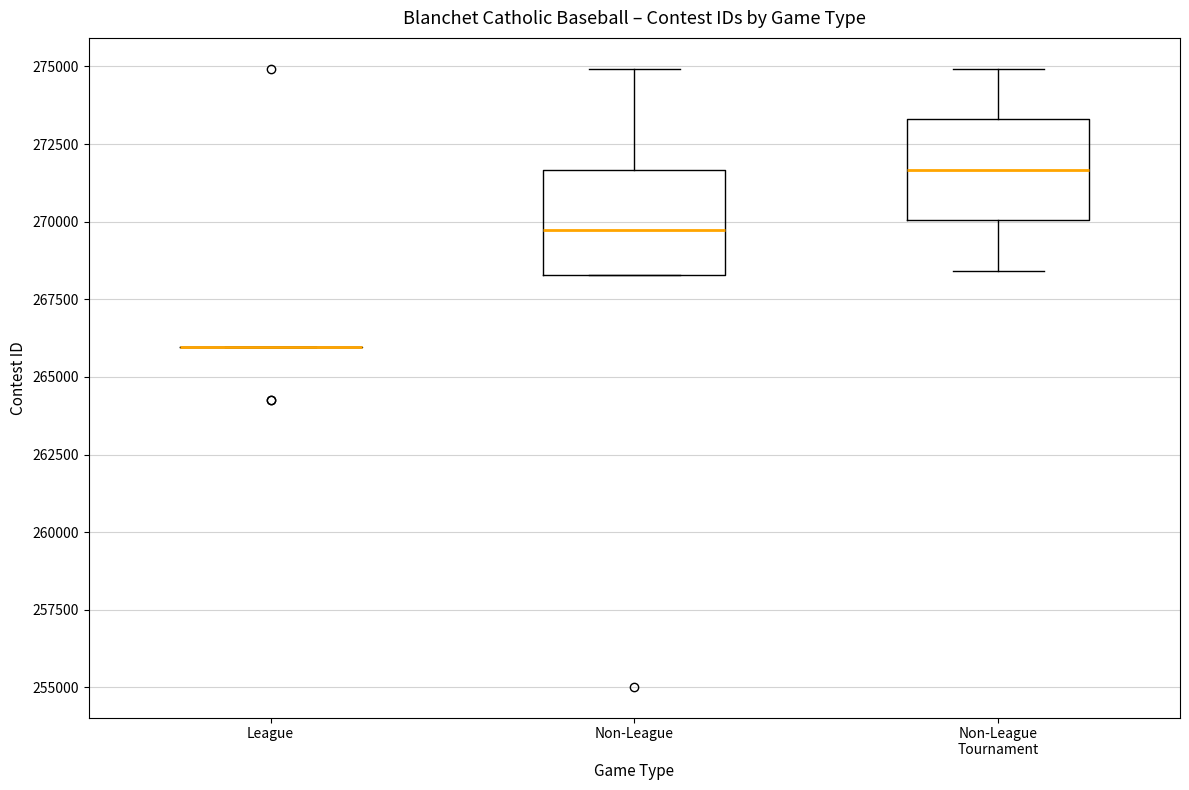

Reading left to right, read every box against the y-axis: the position of its median line, the range the box covers, and the ends of its whiskers. The values are not printed on the chart, so give them approximately, as read against the axis.

League: box collapsed to a line at 266000, whiskers 266000 to 266000
Non-League: median 269500, box 268500 to 271500, whiskers 268500 to 275000
Non-League Tournament: median 271500, box 270000 to 273500, whiskers 268500 to 275000